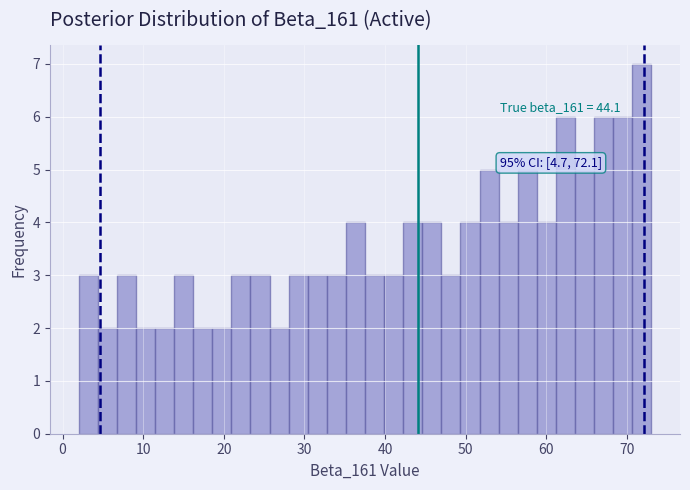

Around what value on the x-axis is the tallest bar? Give the approximate position of its centre, as read against the axis.

72